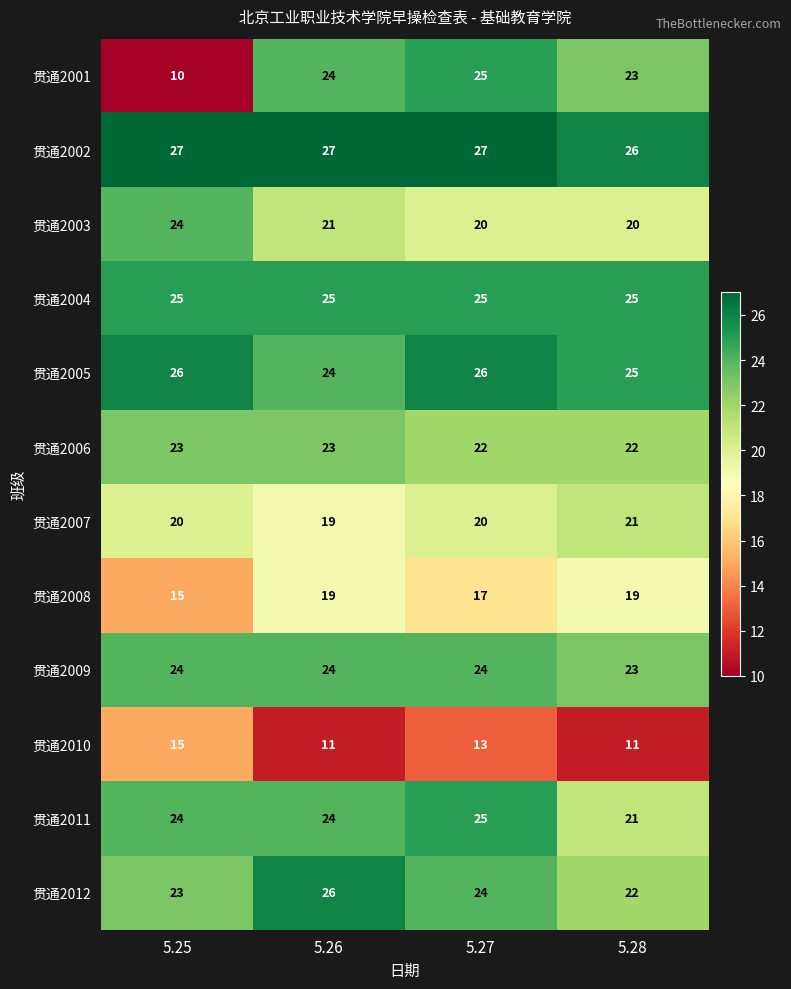

Which series has the largest total across all categories?

贯通2002